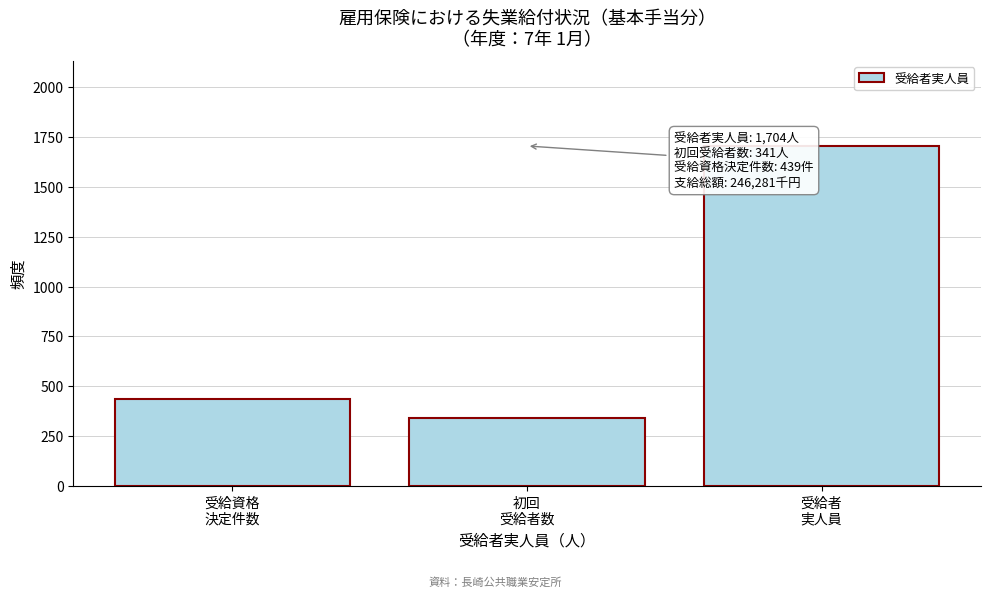

Reading left to right, what are all the values shown in this chart?

439	341	1704